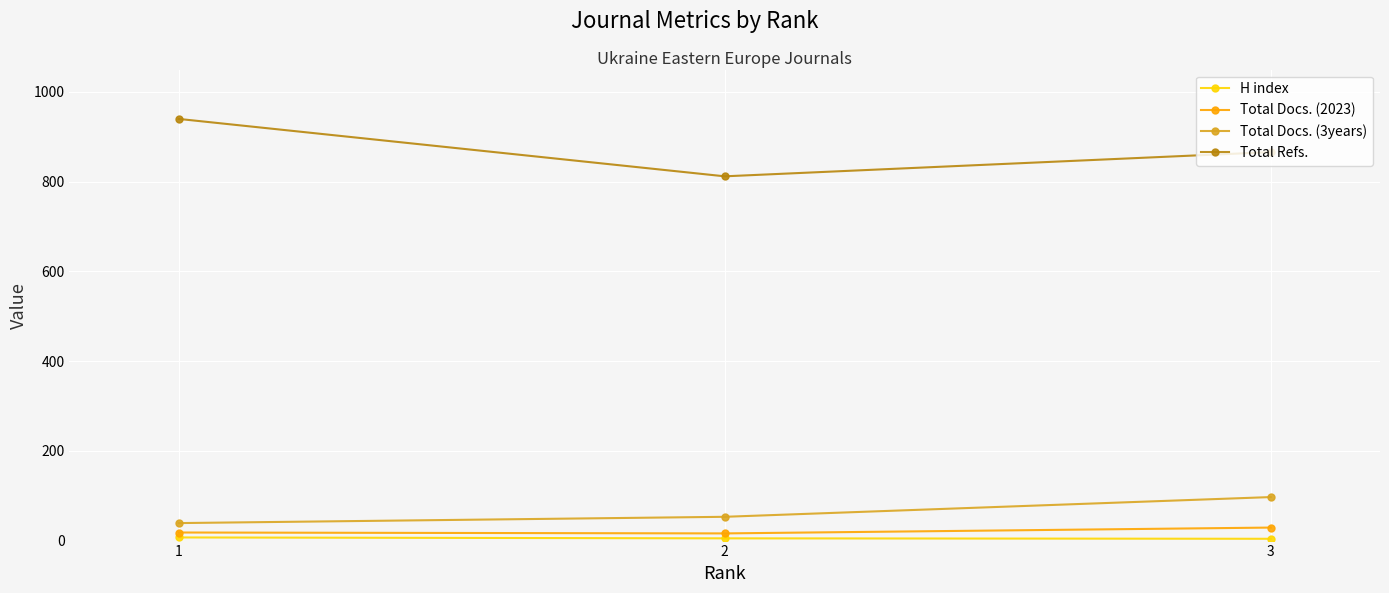

What is the difference between the second highest and minimum values in the Total Refs. series?

54